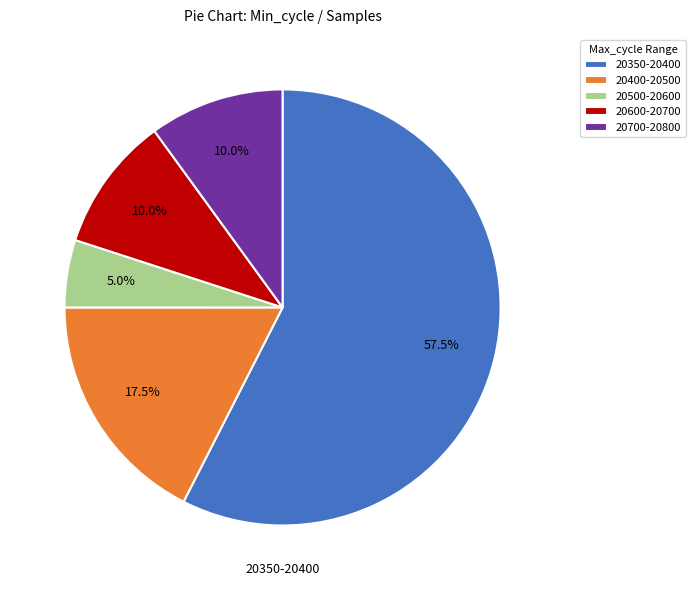

Which category has the biggest portion of the pie?

20350-20400